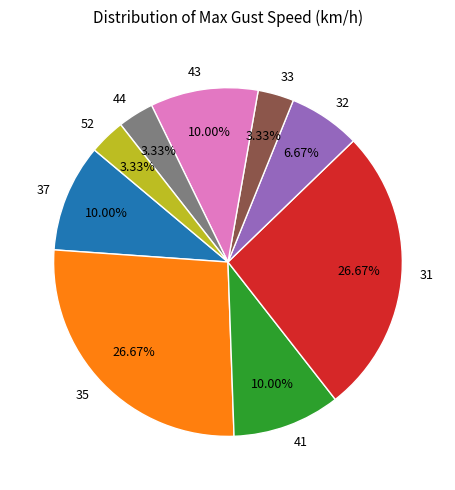

What is the ratio of the value at 44 to the value at 33?

1.0